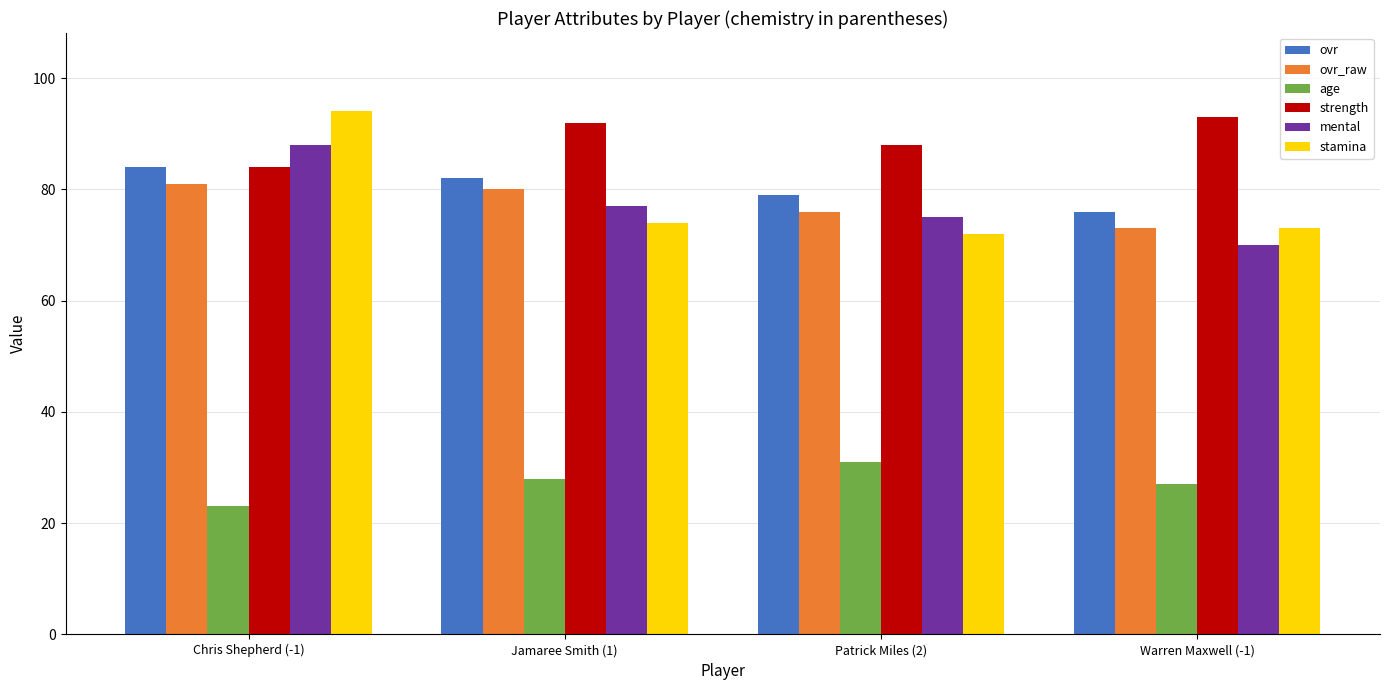

What is the label of the 4th bar from the left?

Warren Maxwell (-1)